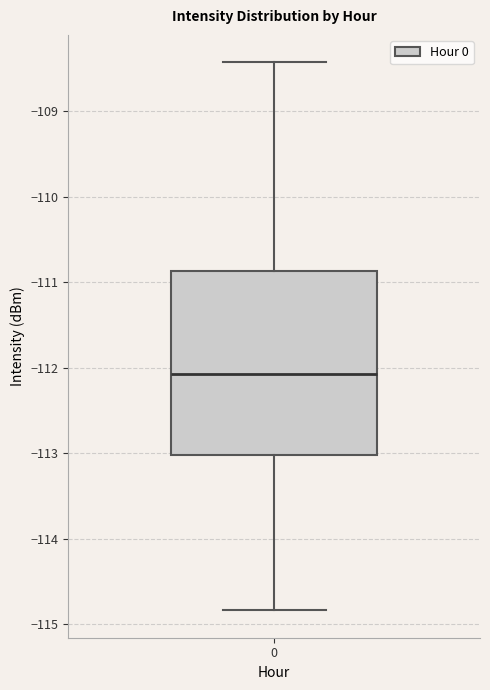

Where is the lower edge of the box at x = 0 on the y-axis? The values are not printed on the chart, so give them approximately, as read against the axis.

-113.0